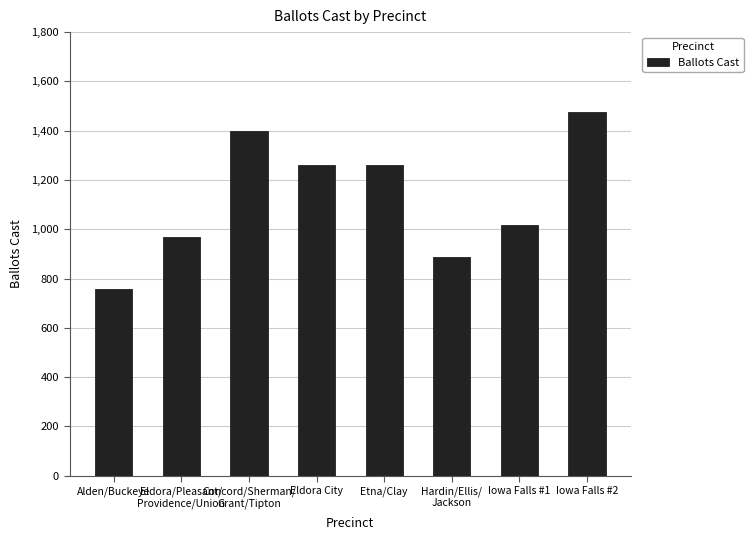

Is it true that the value at Alden/Buckeye is 756?

True